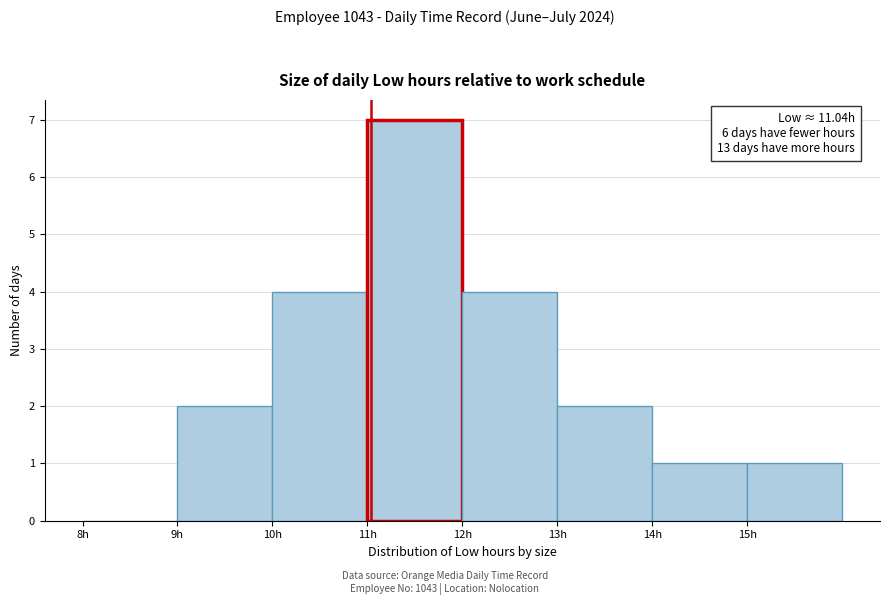

Which range on the x-axis has the tallest bar?

11 to 12